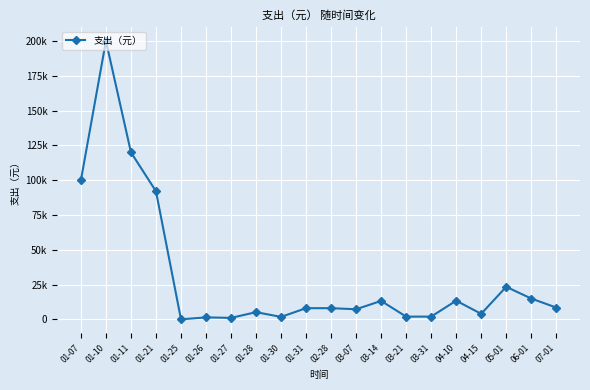

What is the greatest value displayed?

200000.0